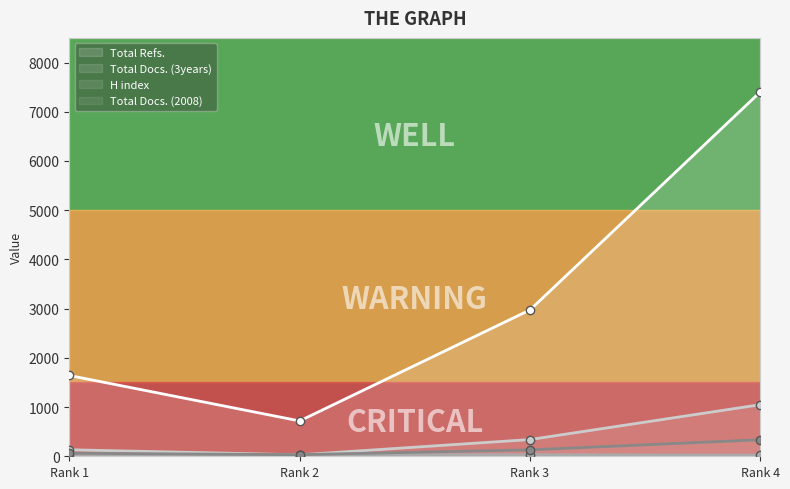

Which has a higher value, Rank 3 or Rank 4?

Rank 4